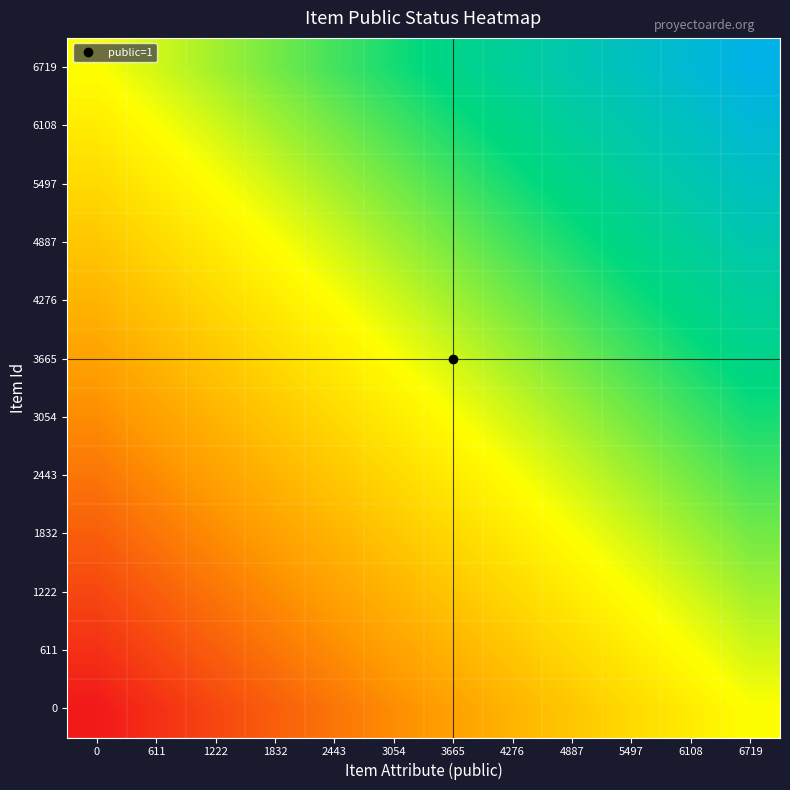

At how many categories does at least one series exceed 0?

12